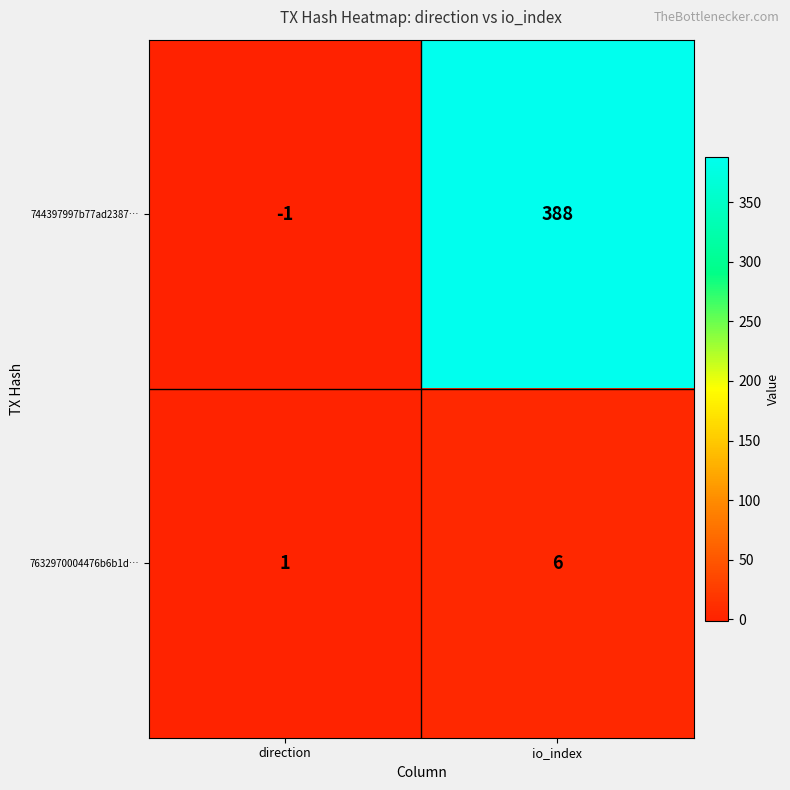

What is the minimum value shown in the chart?

-1